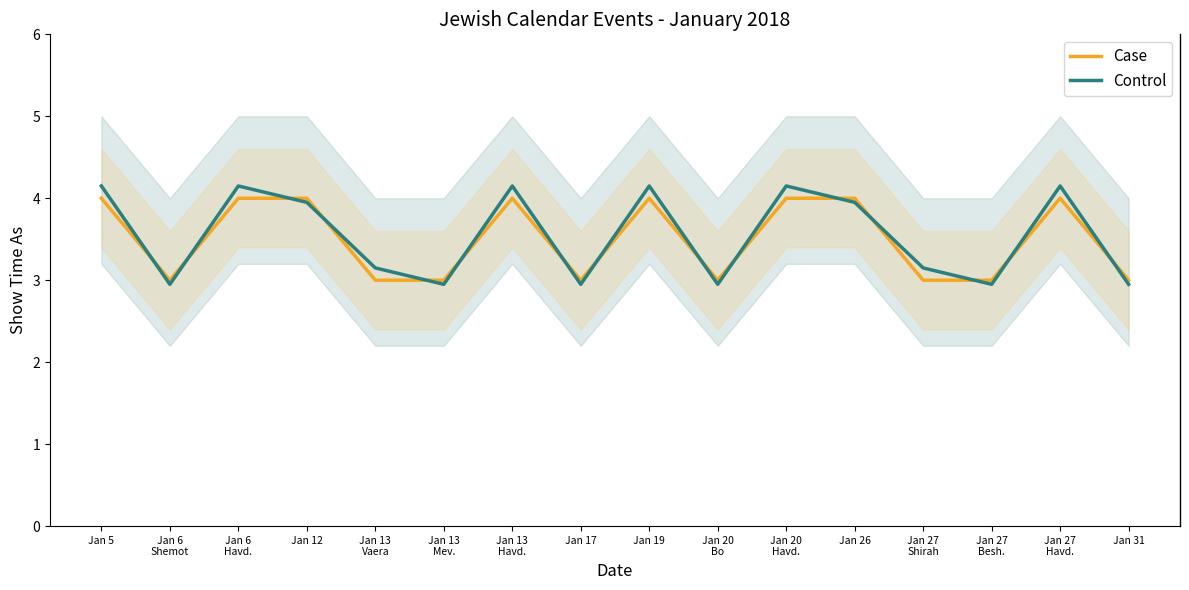

At which category does Control reach its first local valley?

Jan 6
Shemot